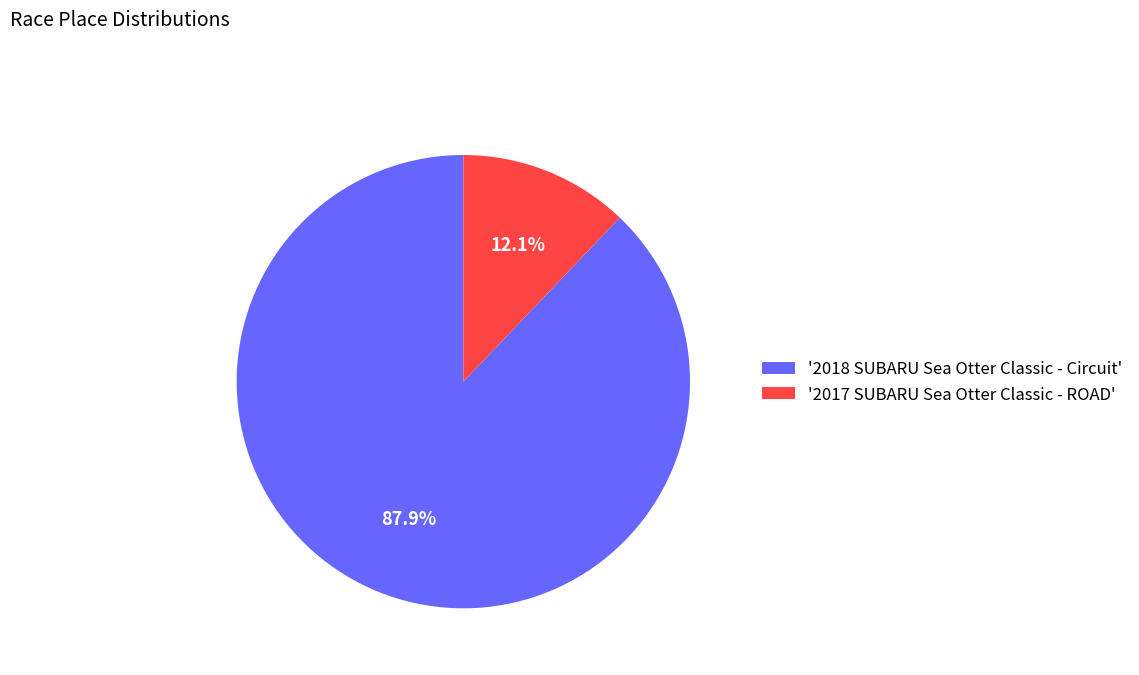

To the nearest percent, what is the average slice percentage?

50%